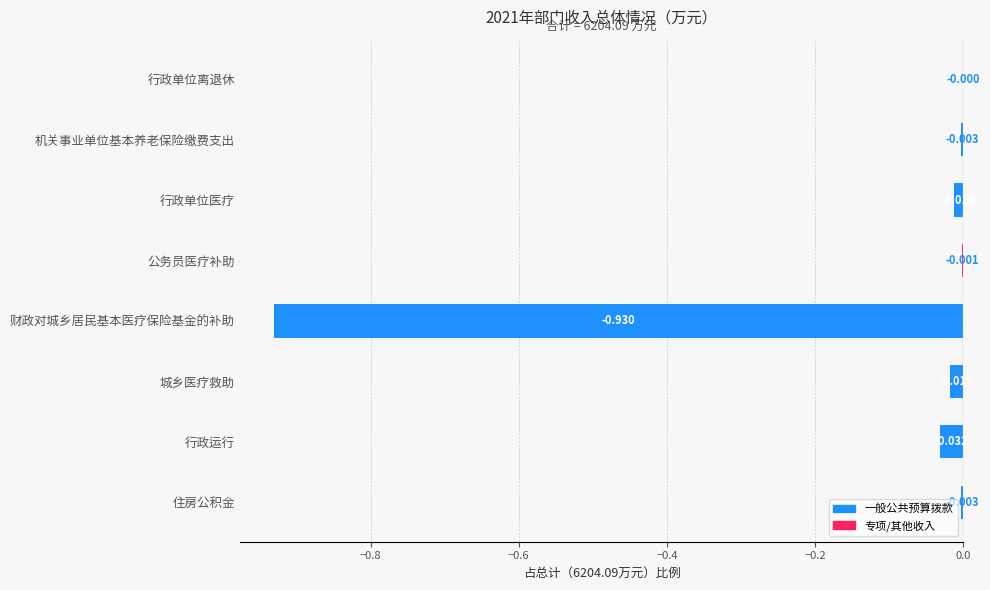

Where is the data nearest to the value 0?

行政单位离退休